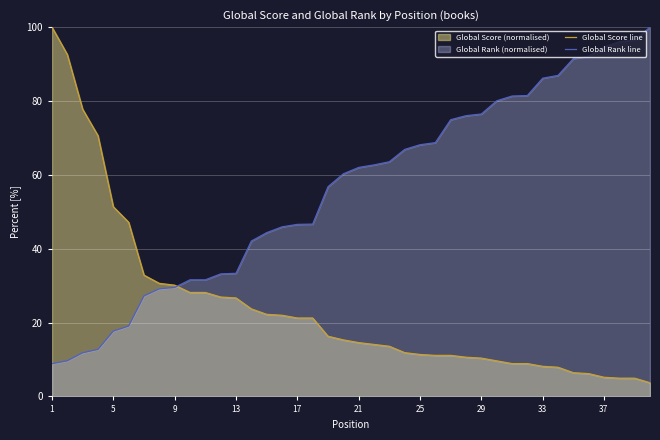

What is the sum of all Global Rank line values?

2244.2